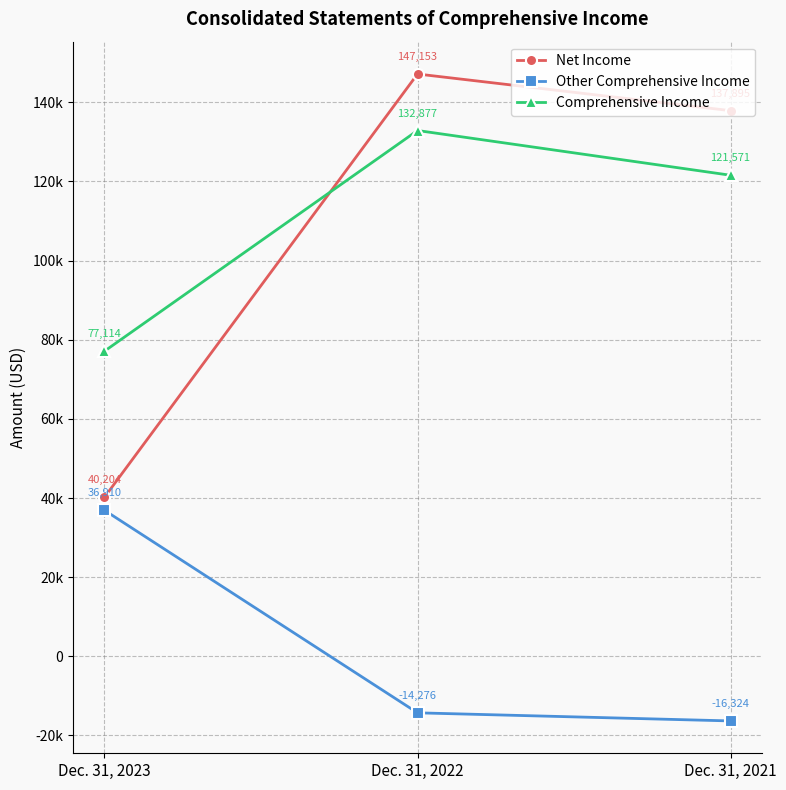

Reading right to left, list all the values displayed in this chart.

Net Income: 137895	147153	40204
Other Comprehensive Income: -16324	-14276	36910
Comprehensive Income: 121571	132877	77114